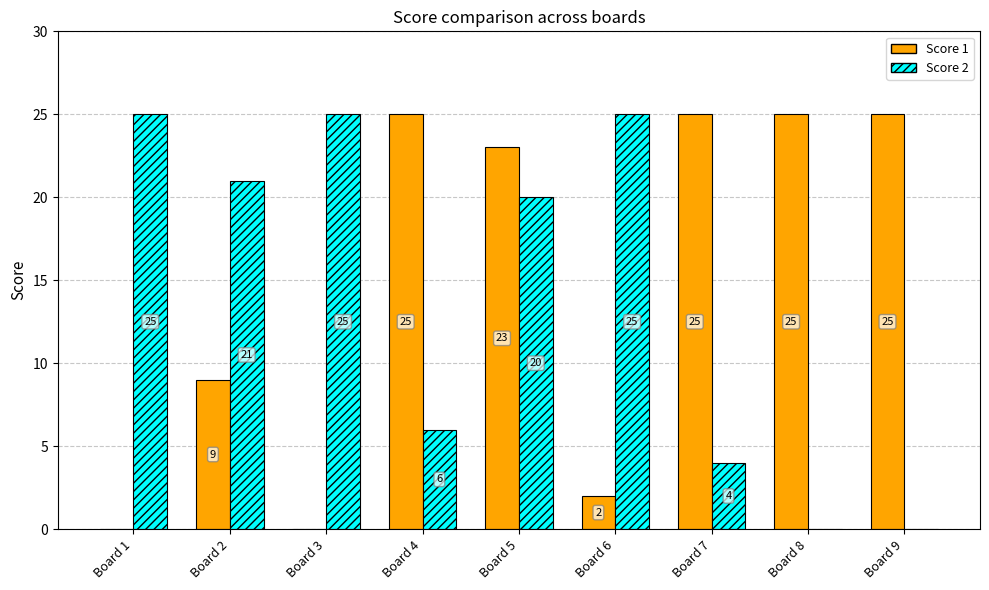

What is the sum of all Score 2 values?

126